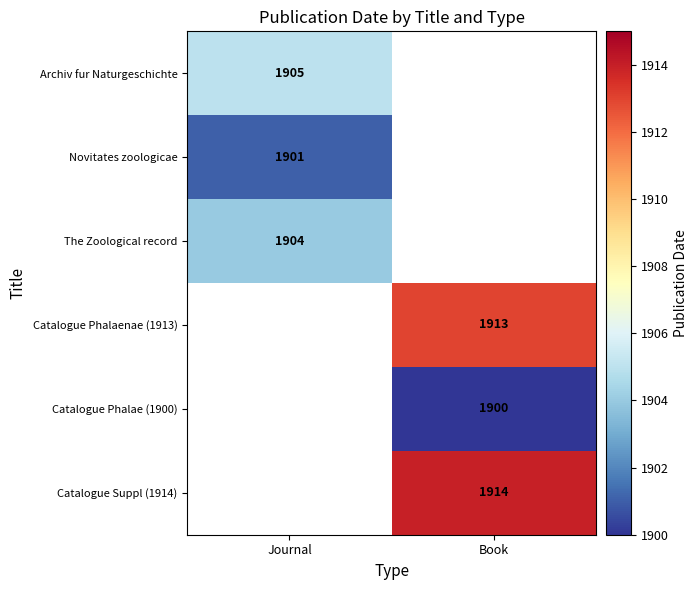

The The Zoological record series shows 1904 at Journal. True or false?

True